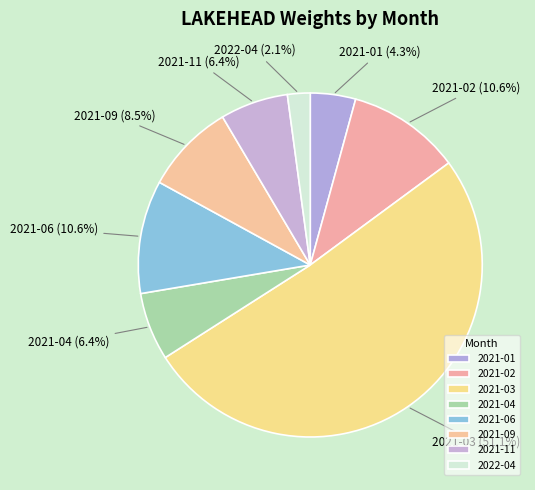

Does 2021-09 account for over 50% of the chart?

No